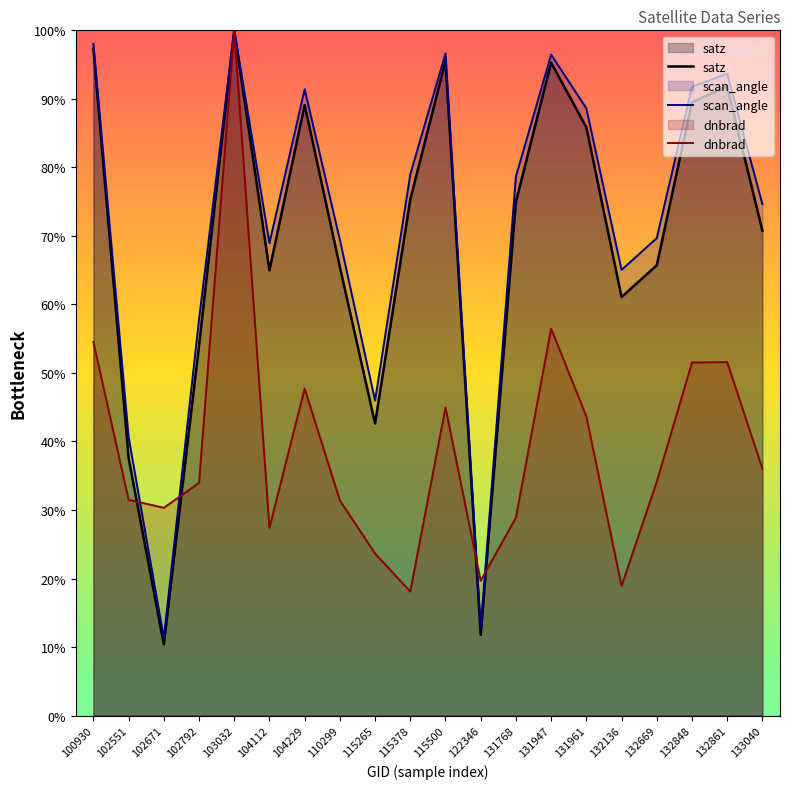

Which series has the widest spread of values?

satz